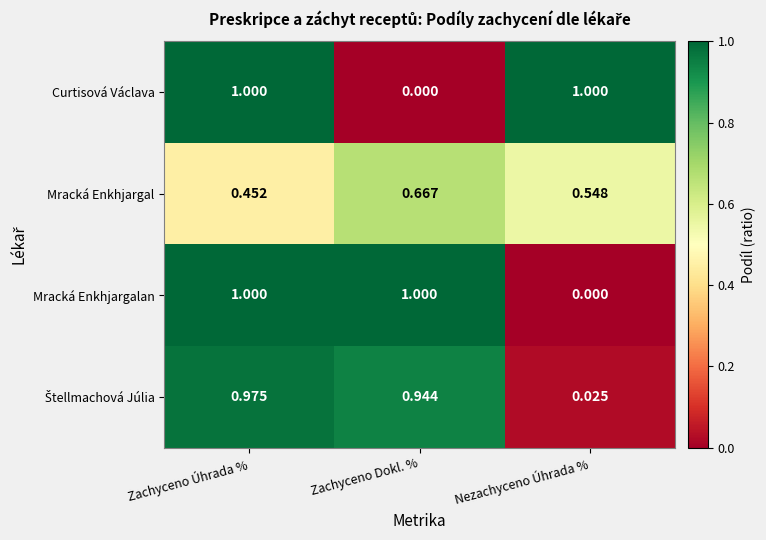

What is the total value across all series at Zachyceno Úhrada %?

3.4